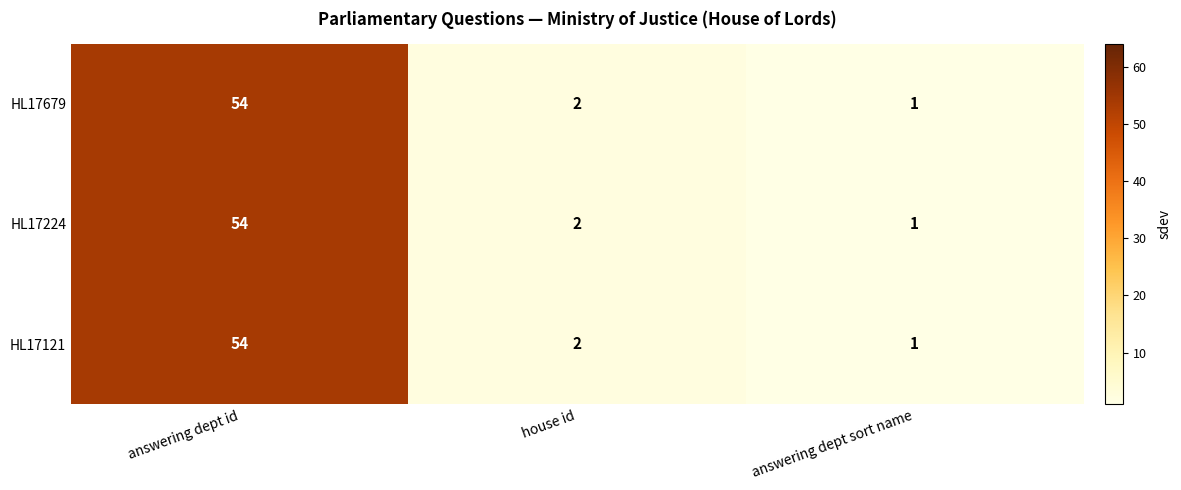

Rank the categories by HL17679 value from lowest to highest.

answering dept sort name, house id, answering dept id